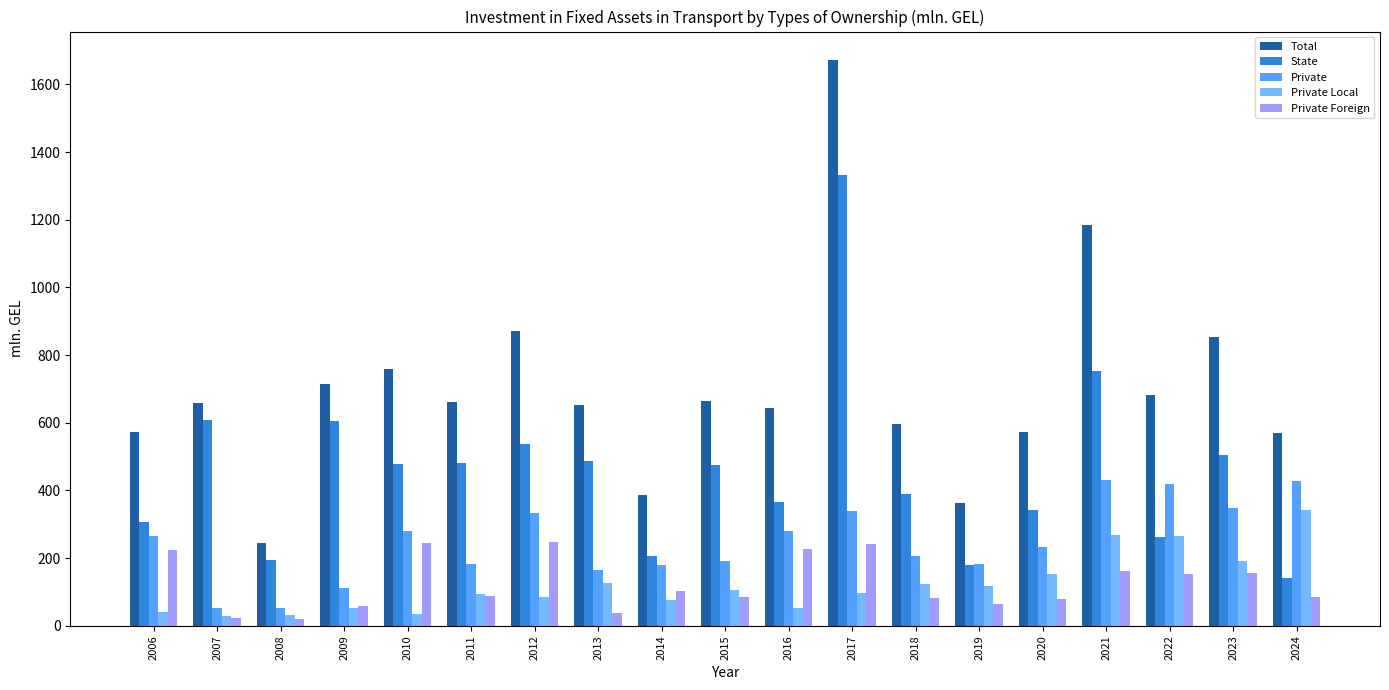

Which category has the highest value across all series?

2017